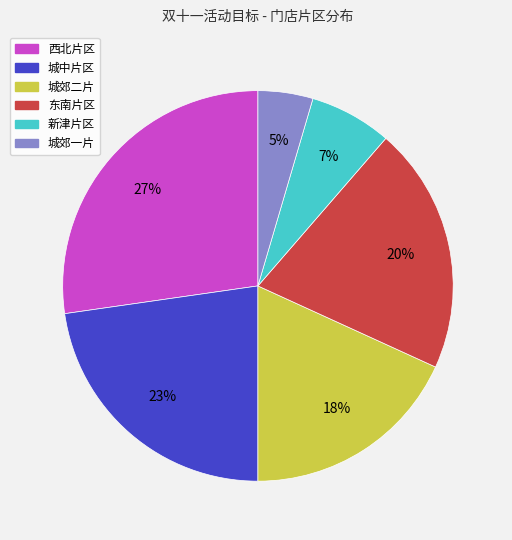

To the nearest percent, what percentage of the pie is 城郊二片?

18%